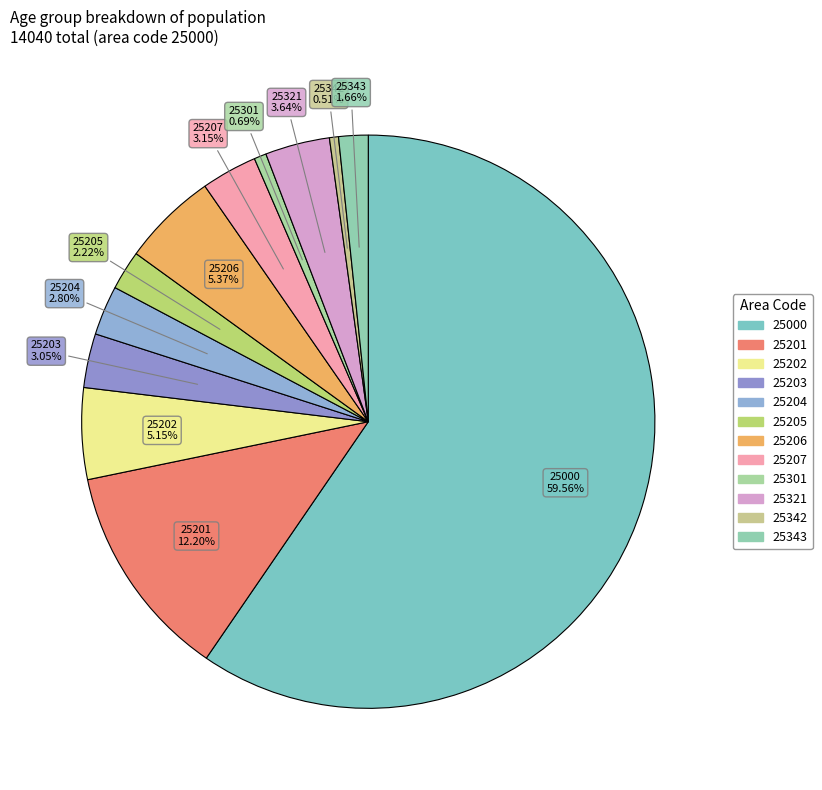

Is there a majority slice in this chart?

Yes